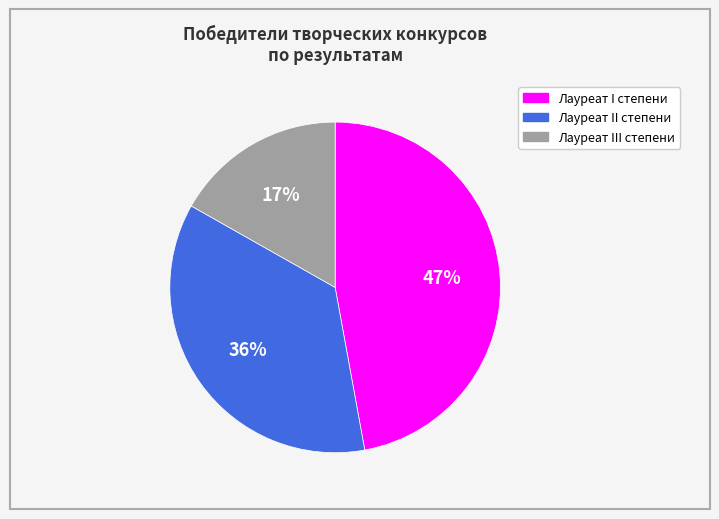

Rank the categories by value from highest to lowest.

Лауреат I степени, Лауреат II степени, Лауреат III степени